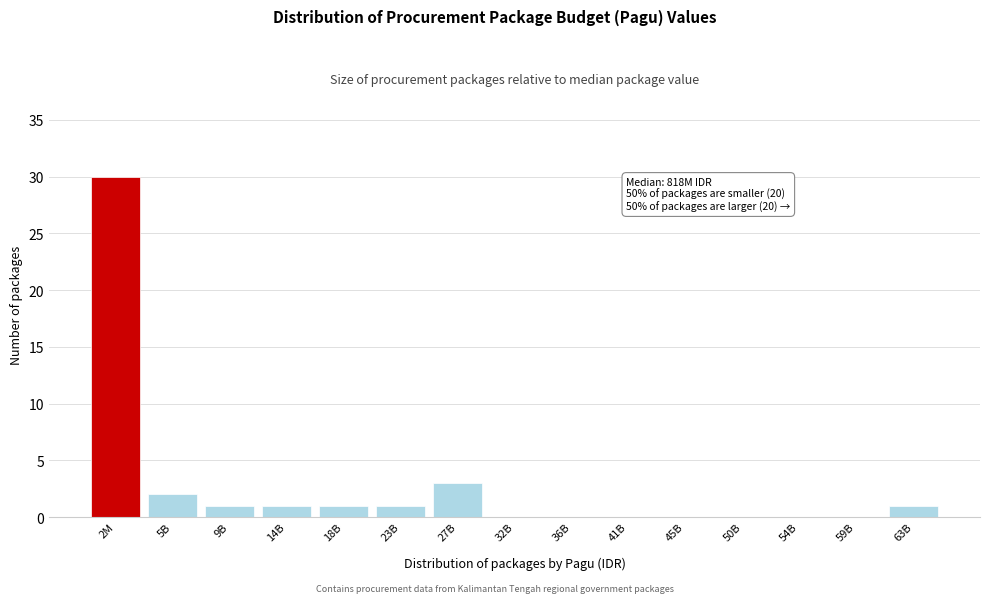

Reading left to right, what are all the values shown in this chart?

2M=30	5B=2	9B=1	14B=1	18B=1	23B=1	27B=3	32B=0	36B=0	41B=0	45B=0	50B=0	54B=0	59B=0	63B=1